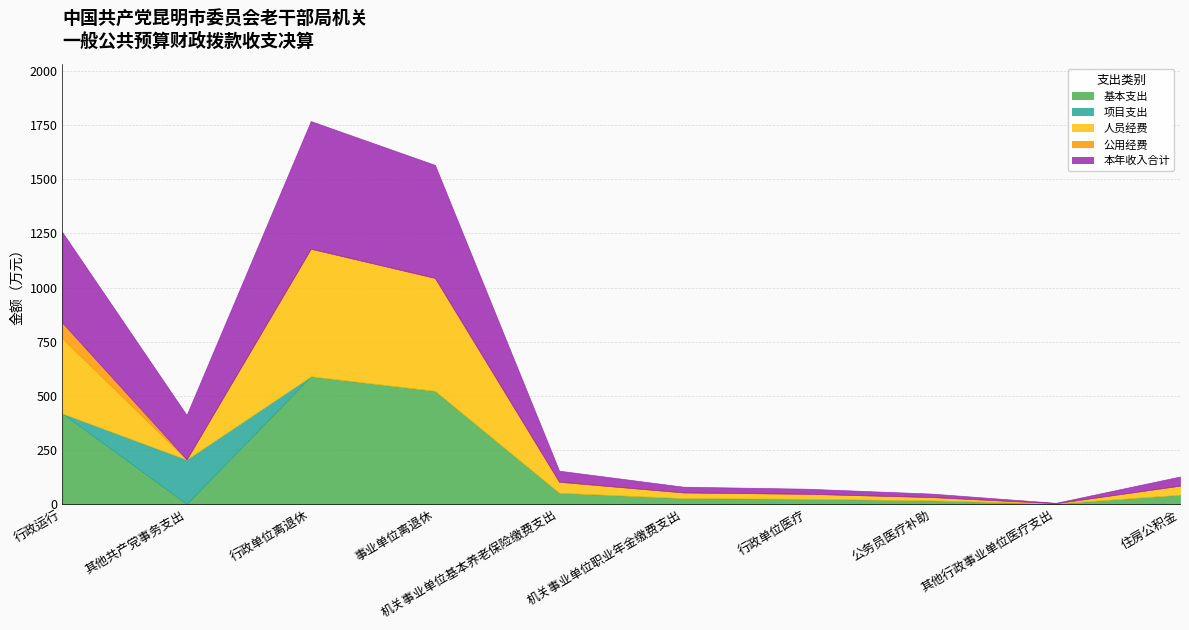

Reading left to right, what are all the values shown in this chart?

基本支出: 418.4	0.0	589.8	522.2	51.1	26.5	23.3	15.8	1.6	42.2
项目支出: 0.0	205.4	0.0	0.0	0.0	0.0	0.0	0.0	0.0	0.0
人员经费: 346.6	0.0	589.8	522.2	51.1	26.5	23.3	15.8	1.6	42.2
公用经费: 71.8	0.0	0.0	0.0	0.0	0.0	0.0	0.0	0.0	0.0
本年收入合计: 418.4	205.4	589.8	522.2	51.1	26.5	23.3	15.8	1.6	42.2